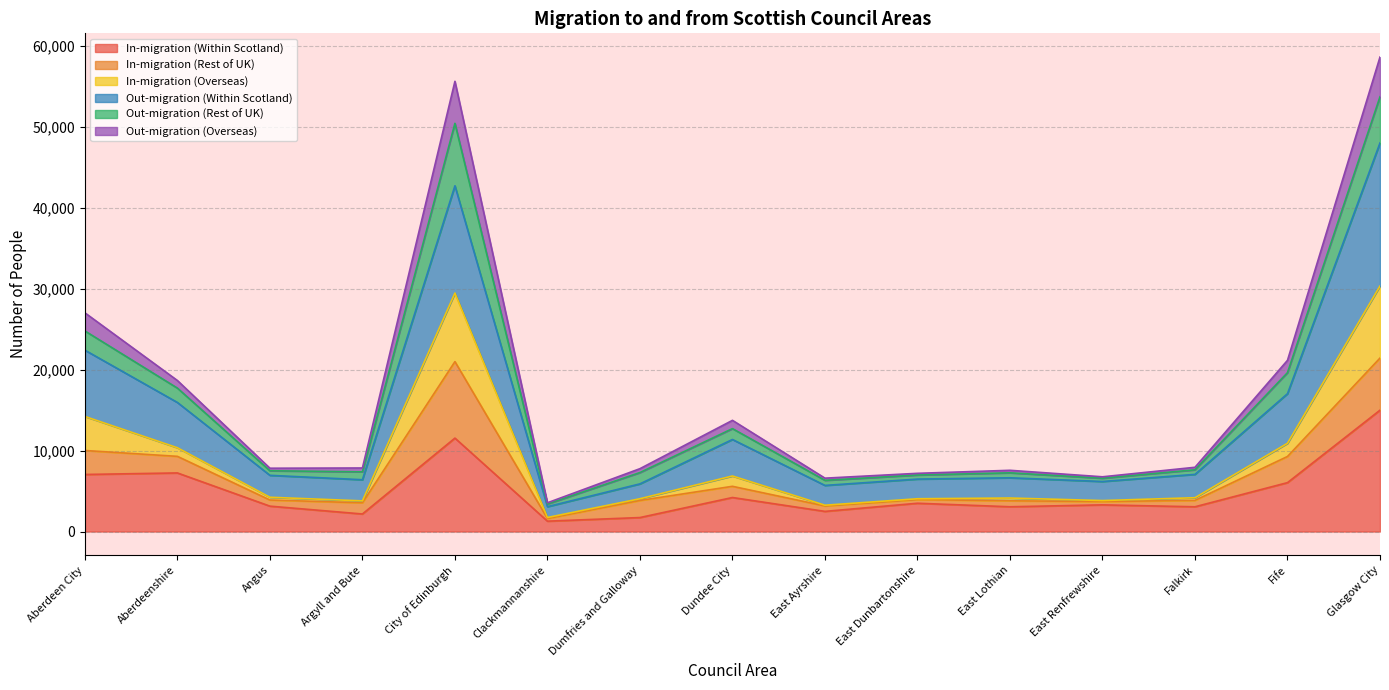

Which category has the highest value in the In-migration (Within Scotland) series?

Glasgow City